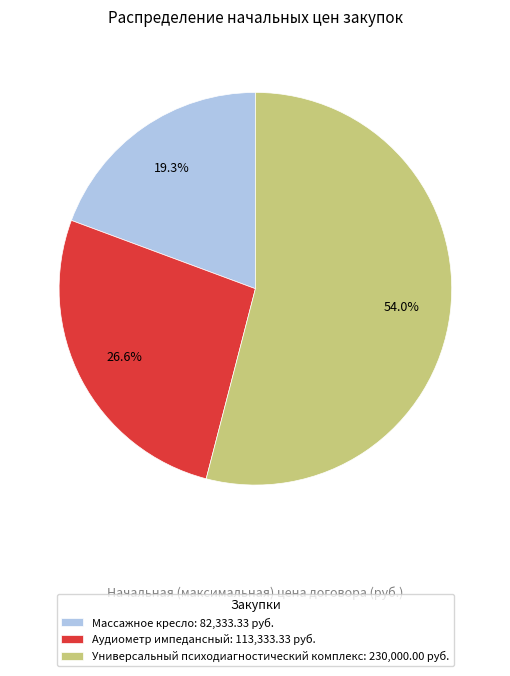

Is there any slice that represents more than half of the pie?

Yes